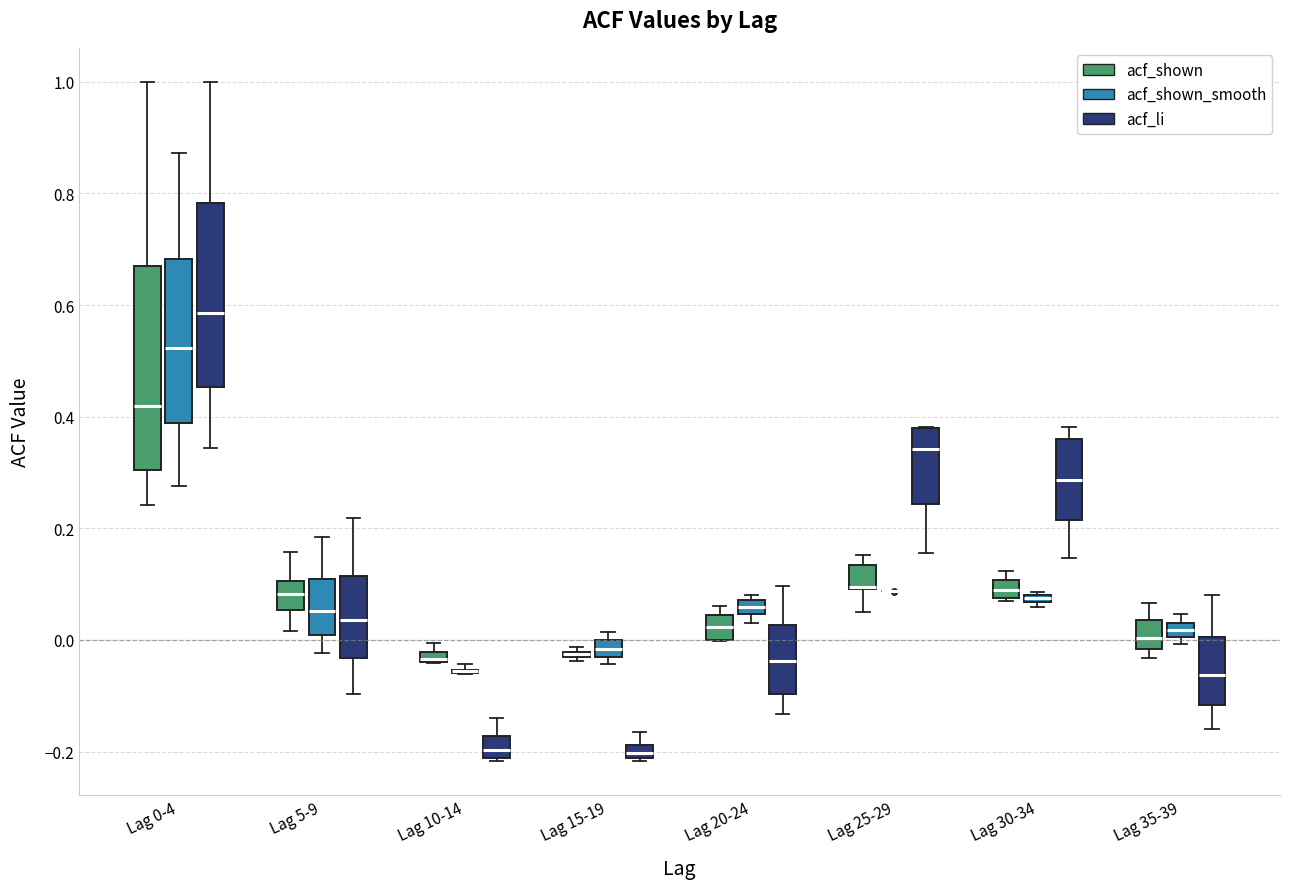

Where does the upper whisker of the box for Lag 0-4 (acf_shown_smooth) end on the y-axis? The values are not printed on the chart, so give them approximately, as read against the axis.

0.88